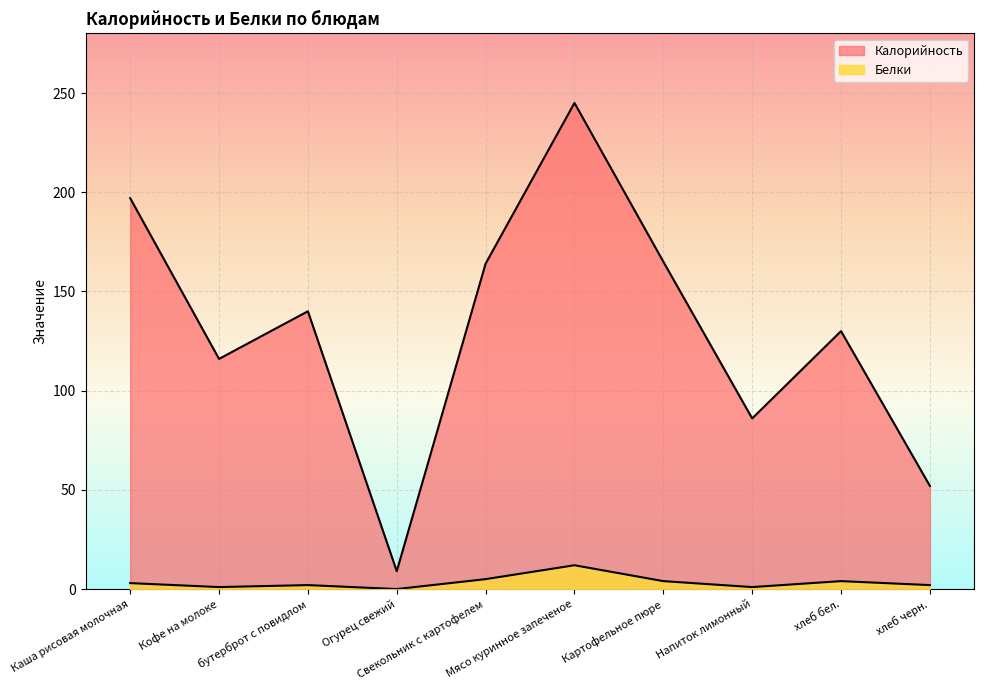

Which series has the widest spread of values?

Калорийность